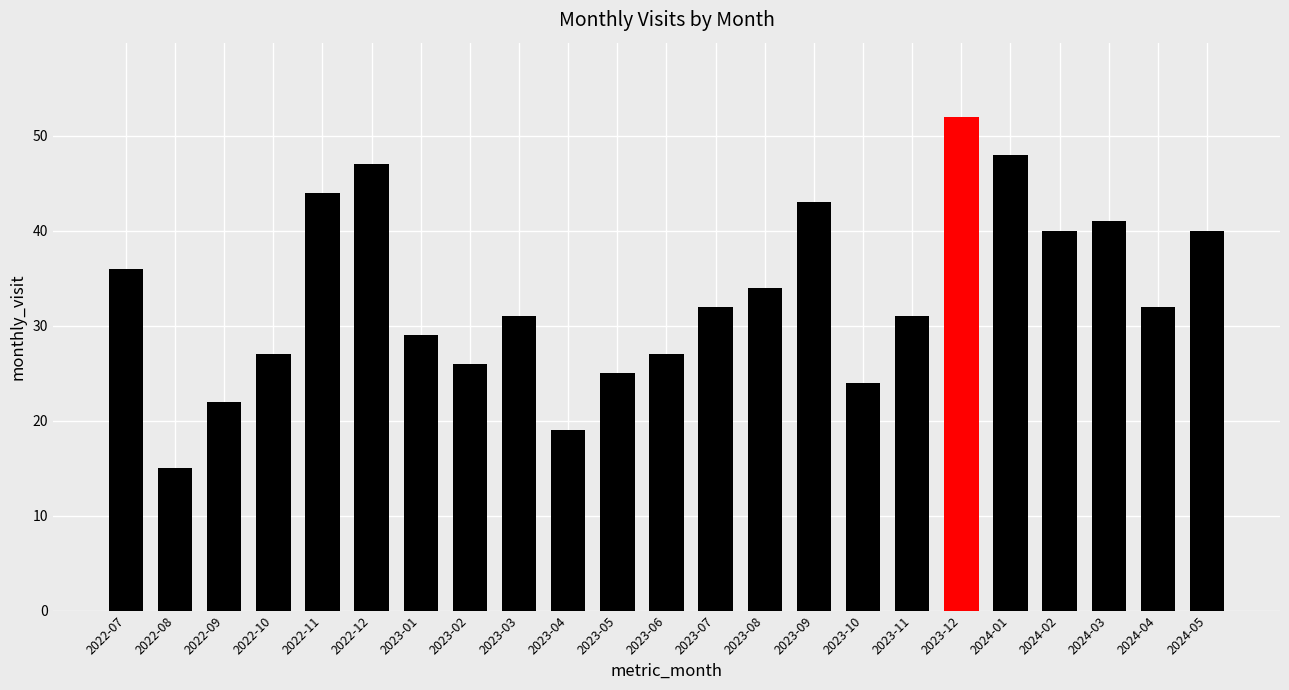

Which has a higher value, 2024-03 or 2023-05?

2024-03